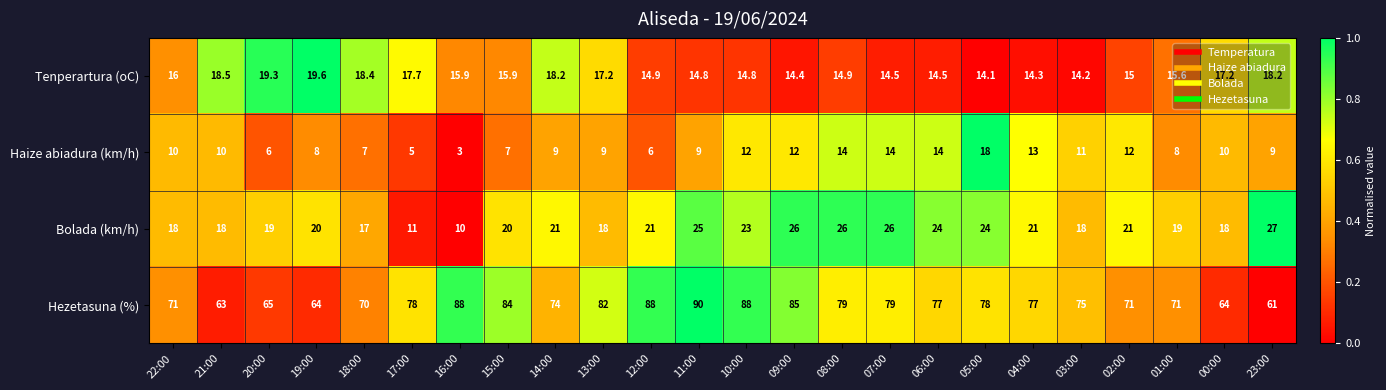

The Hezetasuna (%) series shows 63.0 at 21:00. True or false?

True